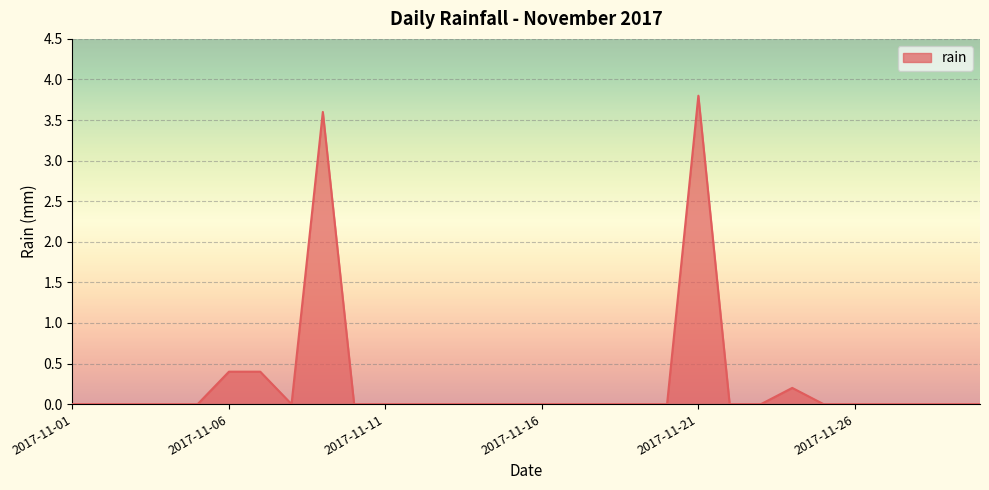

What is the difference between the maximum and minimum values?

3.8